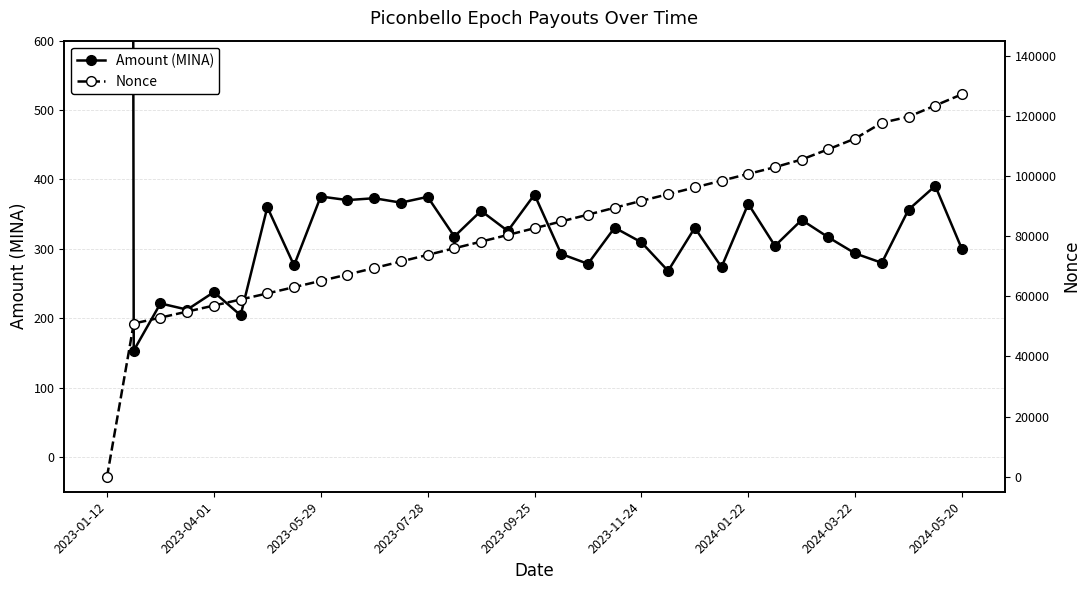

How many lines are shown in the chart?

2